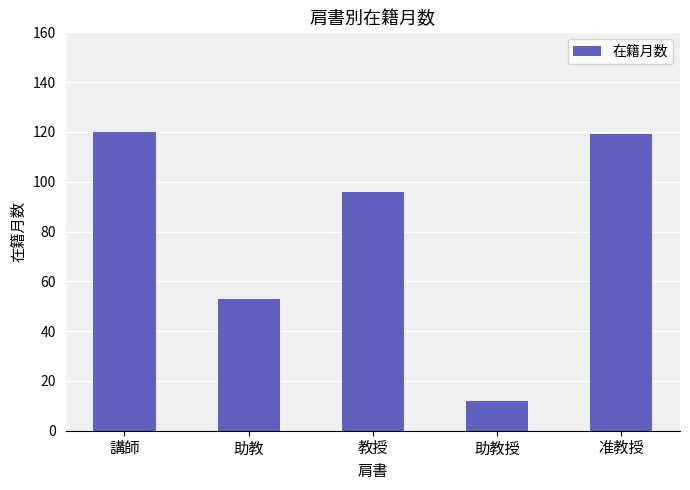

Which label corresponds to the smallest value in the chart?

助教授